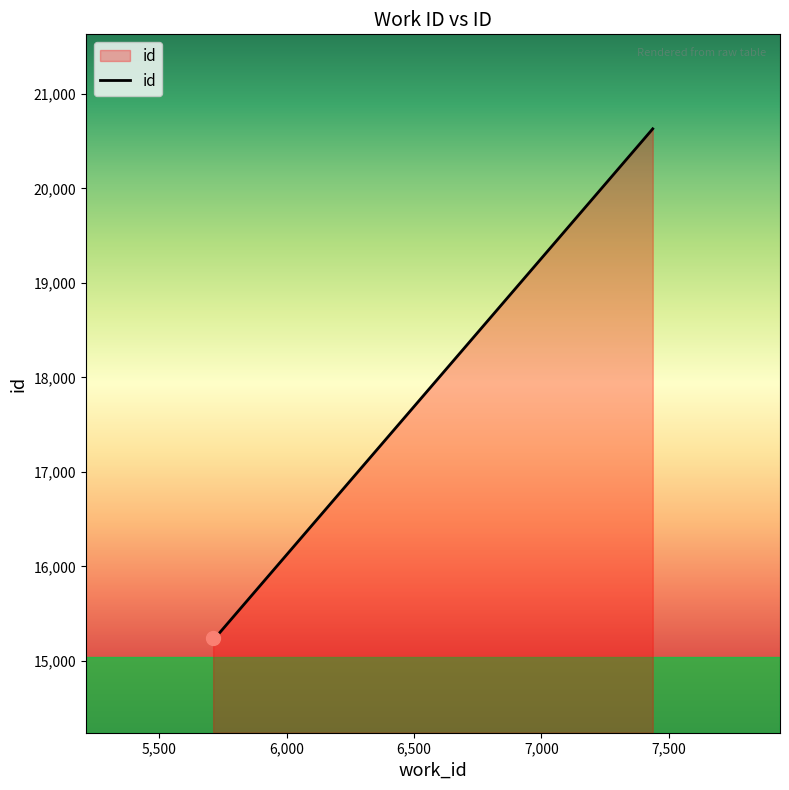

What is the maximum value shown in the chart?

20630